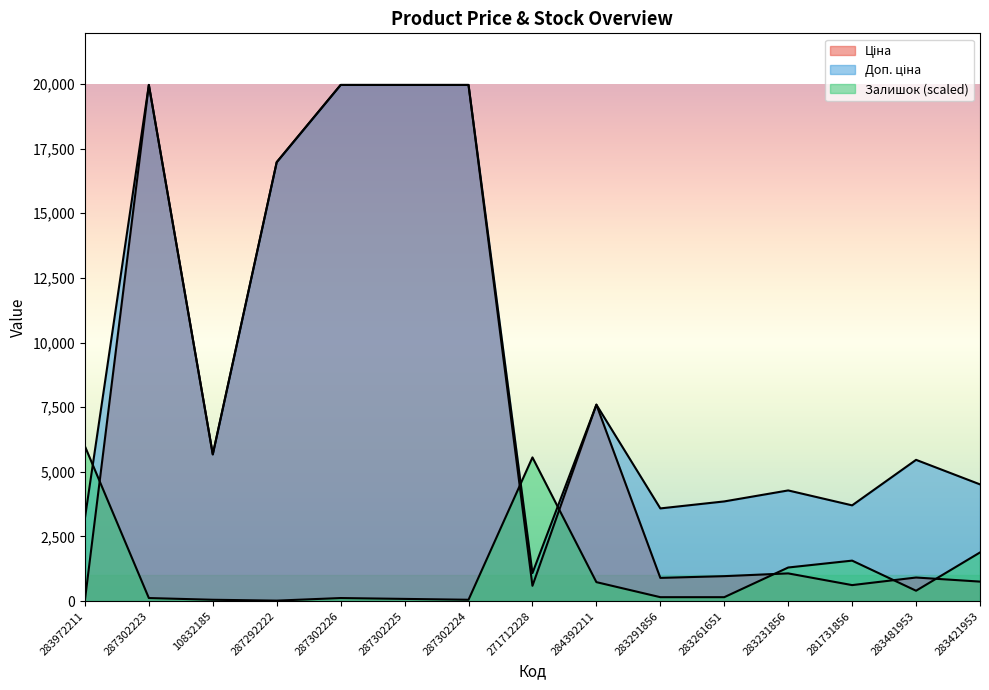

At which category does Ціна reach its first local peak?

287302223